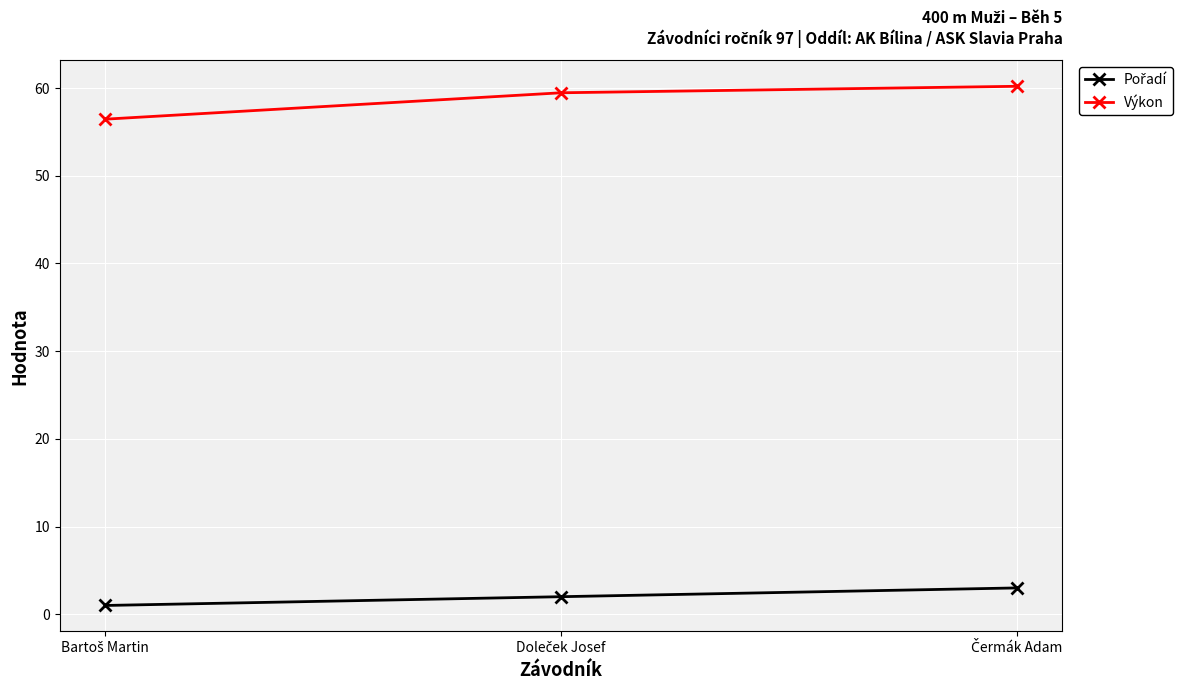

Which series has the widest spread of values?

Výkon